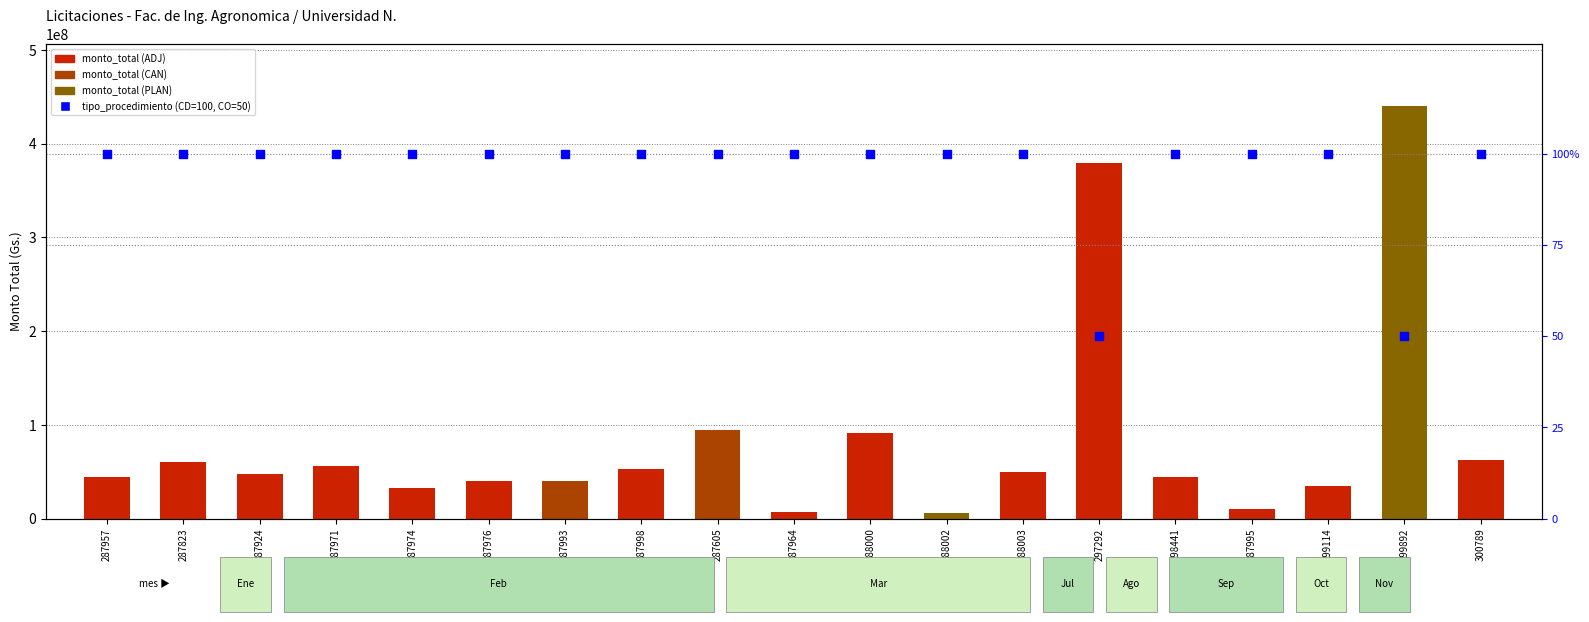

At how many categories does at least one series exceed 398806263?

1